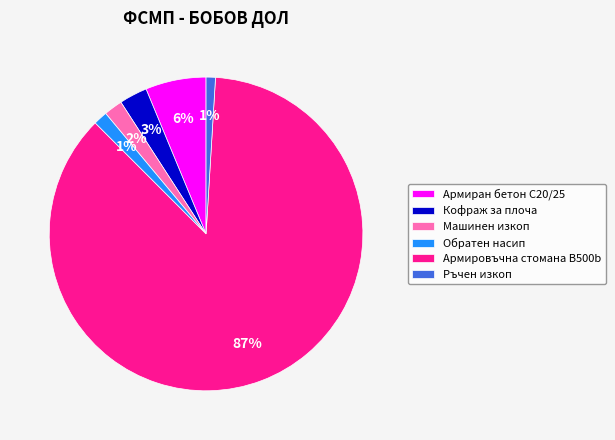

To the nearest percent, what percentage of the pie is Обратен насип?

1%